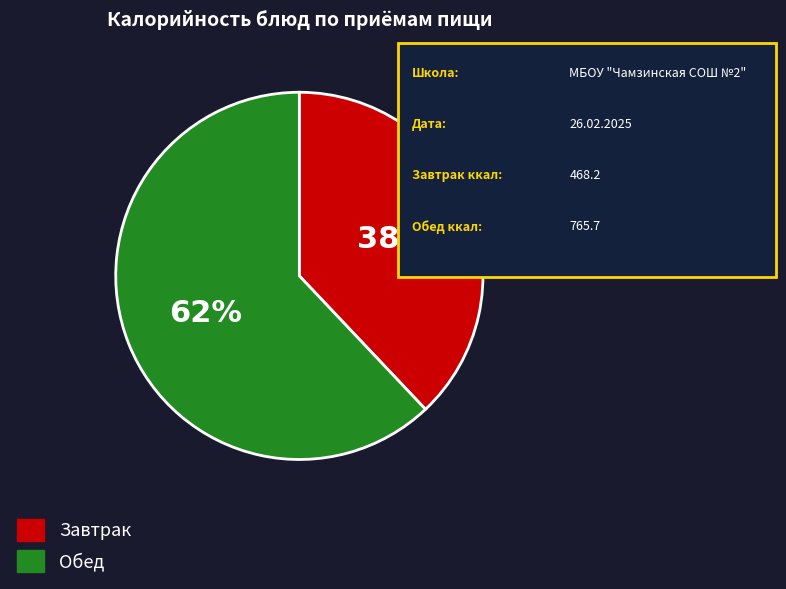

To the nearest percent, what is the difference between the largest and smallest slice percentages?

24%